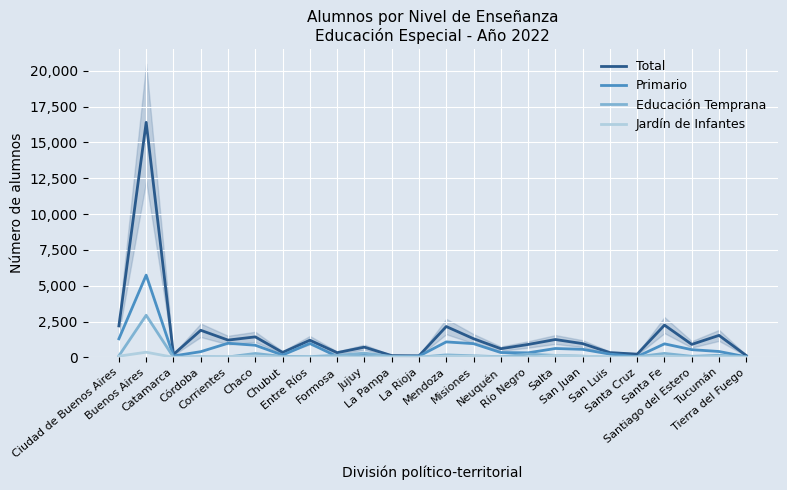

What position from the left is Ciudad de Buenos Aires?

1